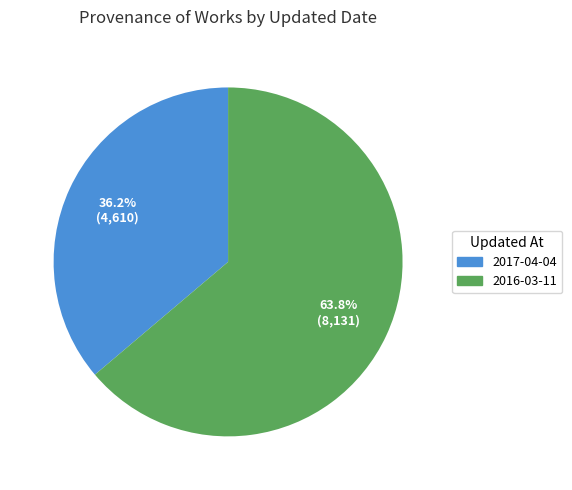

Is there a majority slice in this chart?

Yes